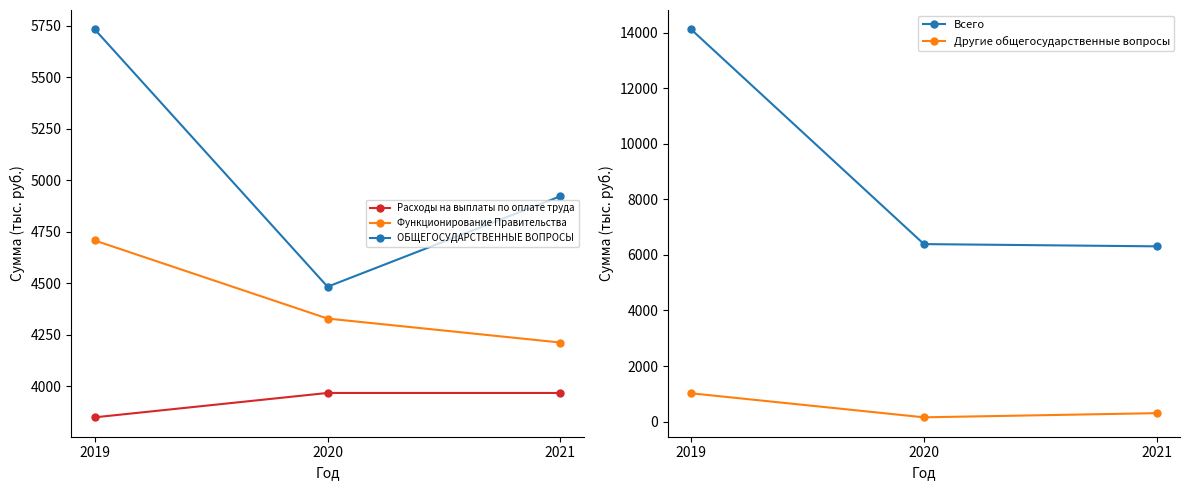

What is the minimum value shown in the chart?

154.5